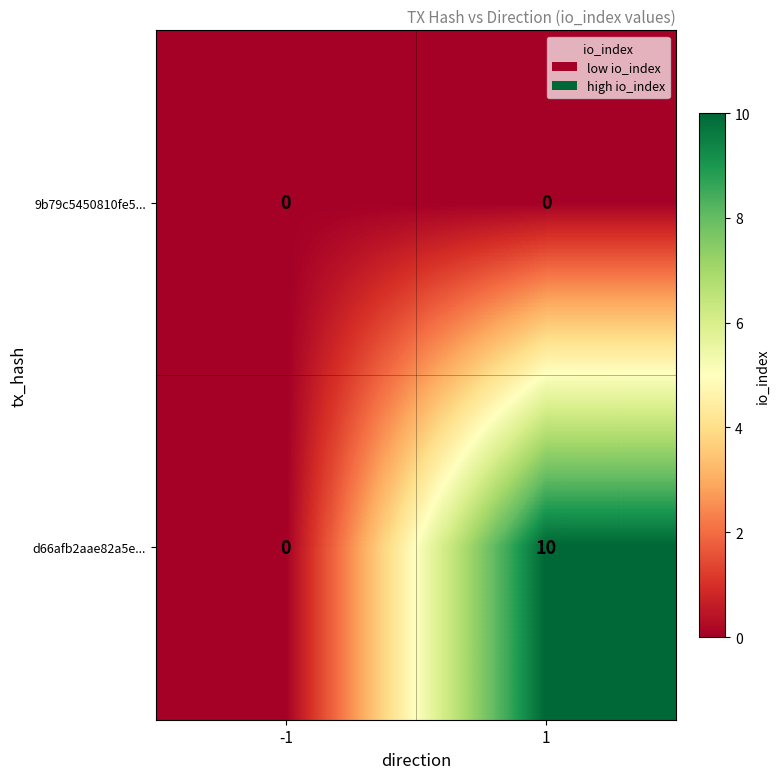

What is the total value across all series at 1?

10